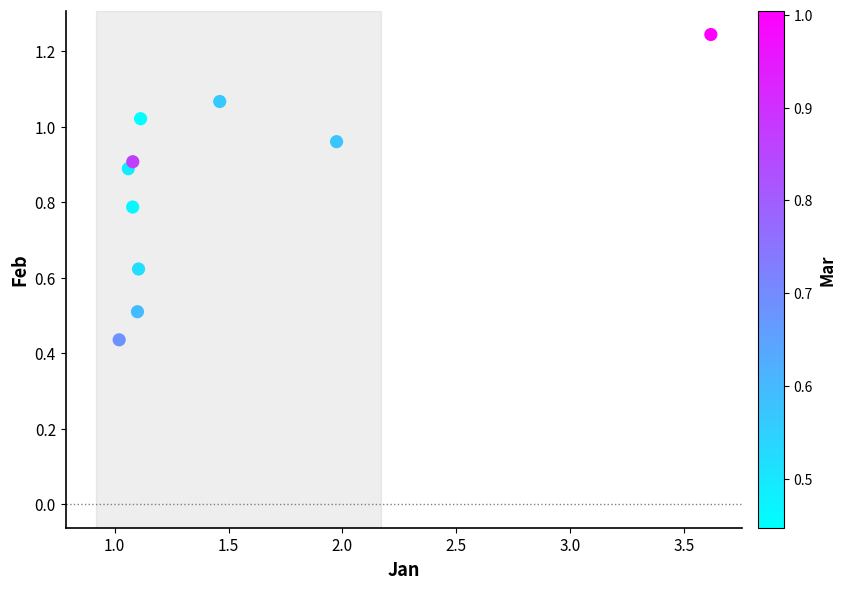

What is the range of X values (max minus min)?

2.6